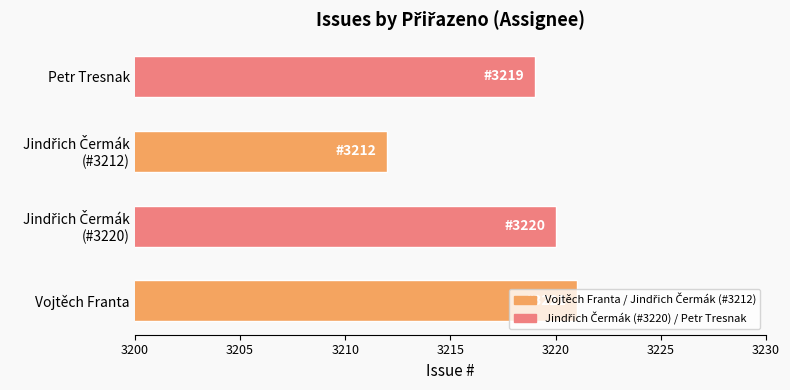

The chart shows a value of 1453 at Vojtěch Franta. True or false?

False